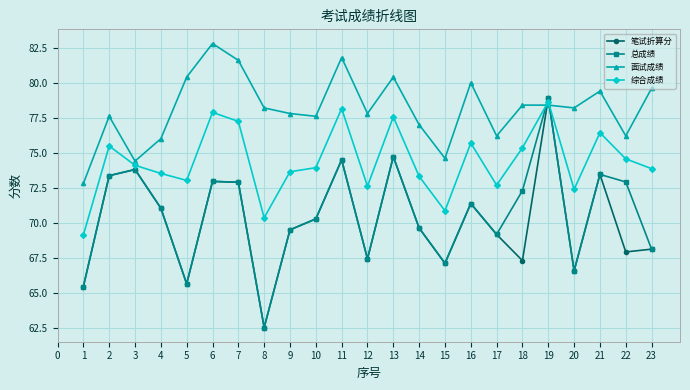

What are all the series names shown in the legend?

笔试折算分, 总成绩, 面试成绩, 综合成绩